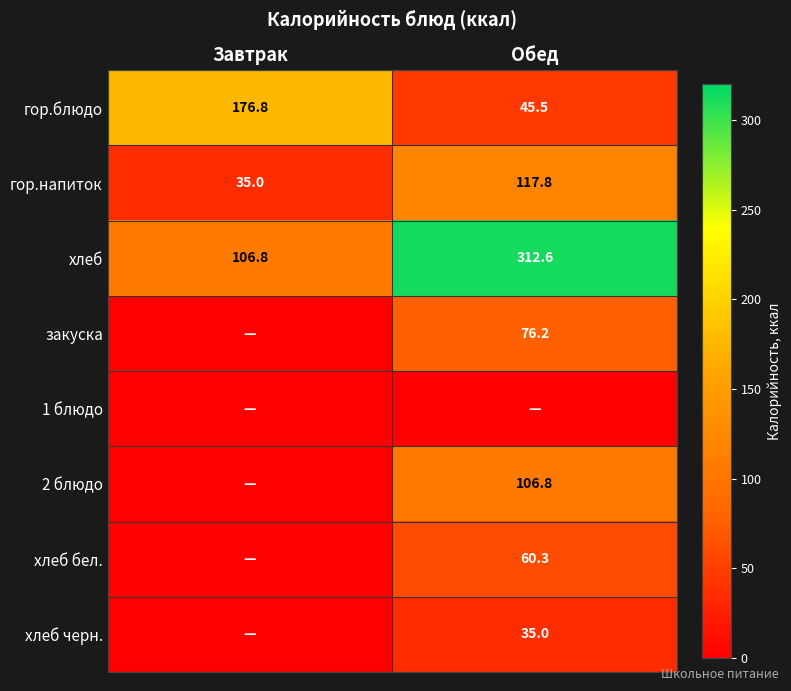

What is the total value across all series at Обед?

754.2